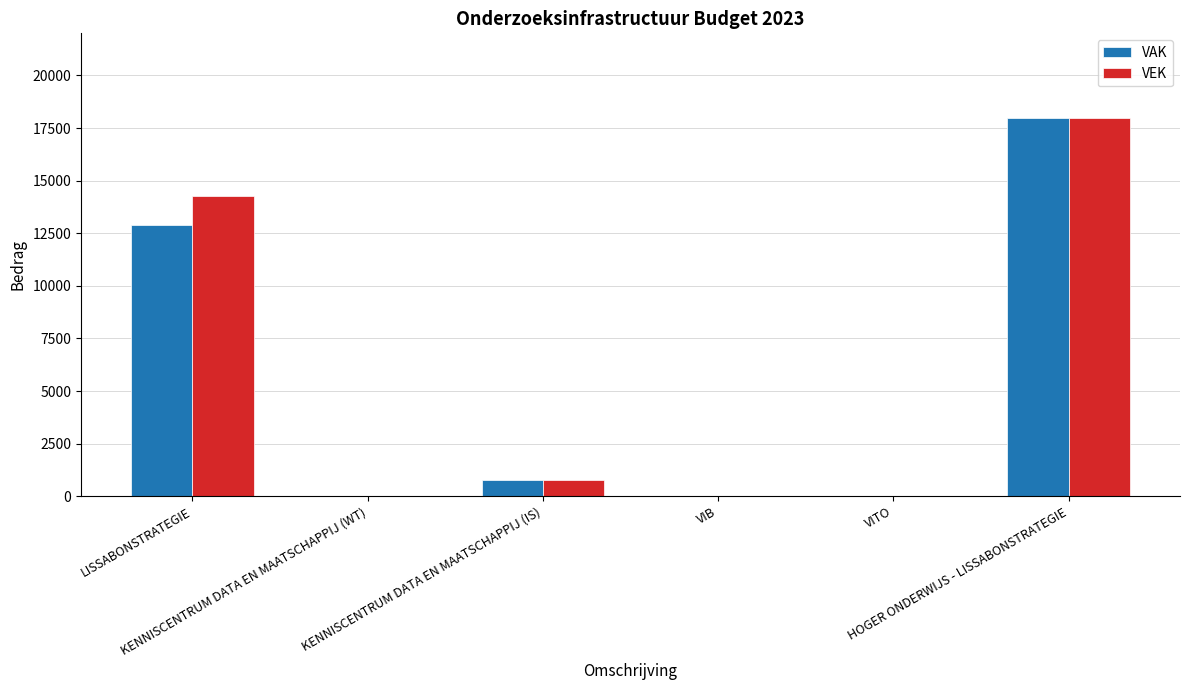

What is the sum of all VEK values?

33037